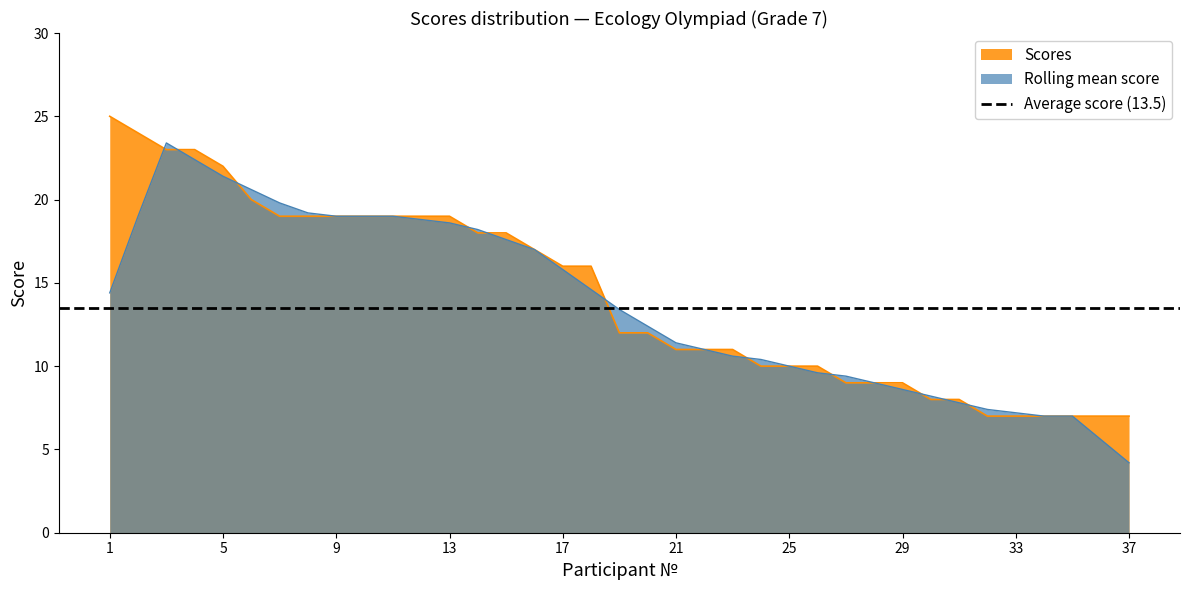

The chart shows a value of 9 at 15. True or false?

False